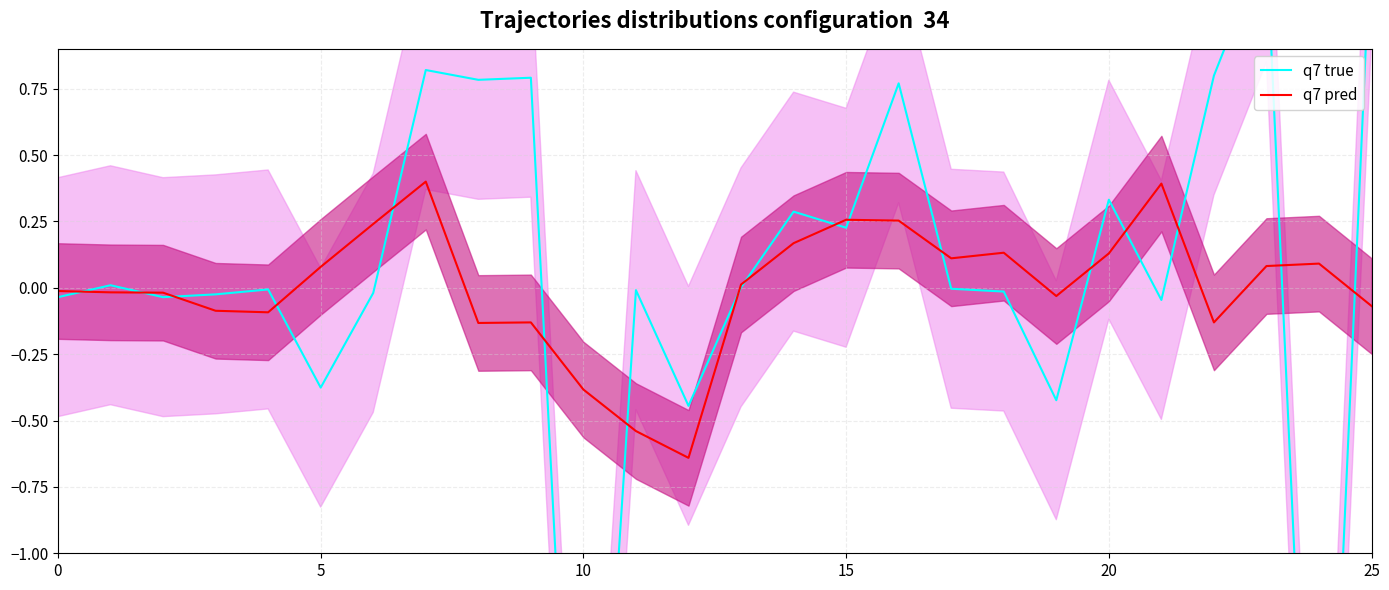

Is it true that q7 true equals 1.1 at 16?

False